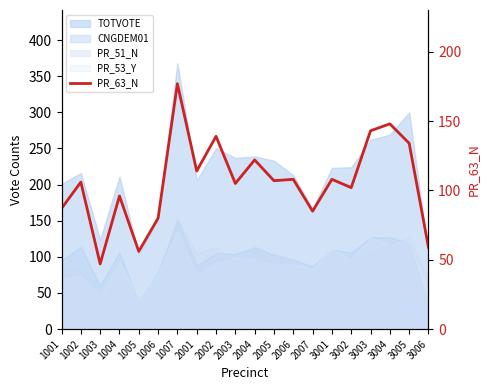

What is the difference between the values at 1005 and 2005?

51